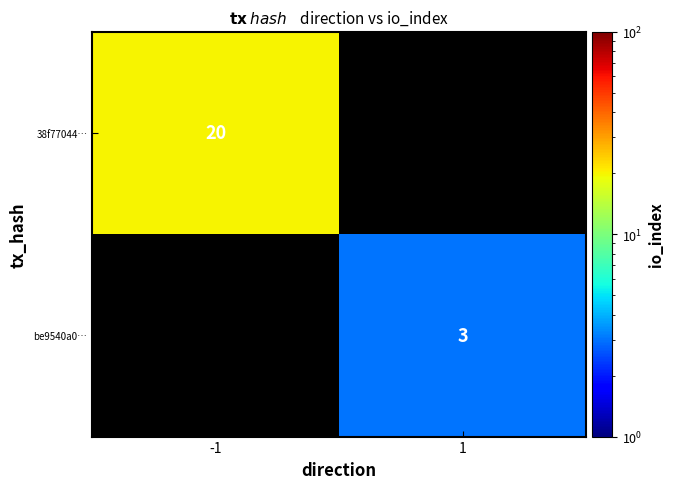

What is the smallest value displayed?

3.0